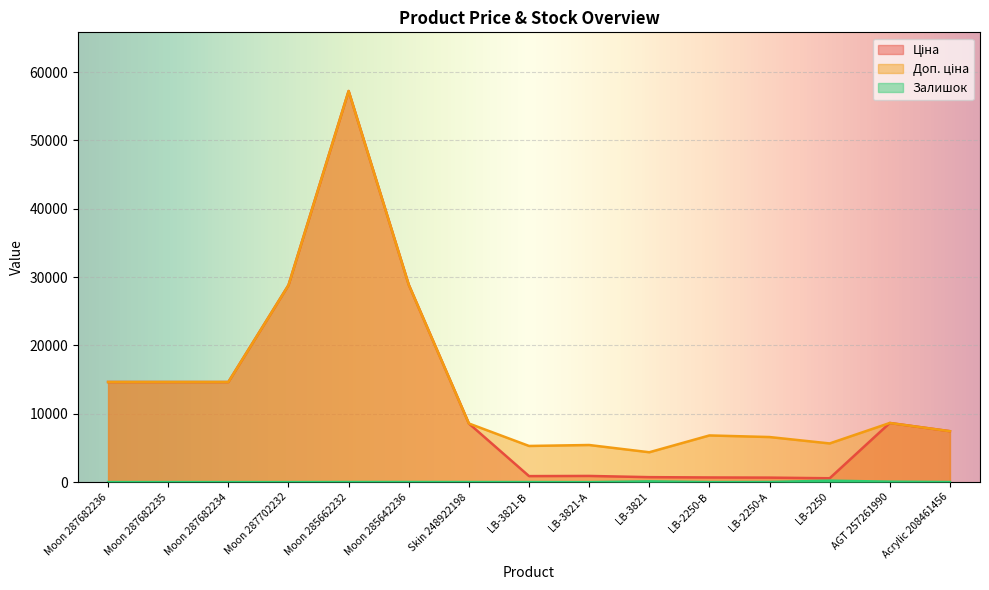

List the series in order of their peak value, lowest first.

Залишок, Ціна, Доп. ціна